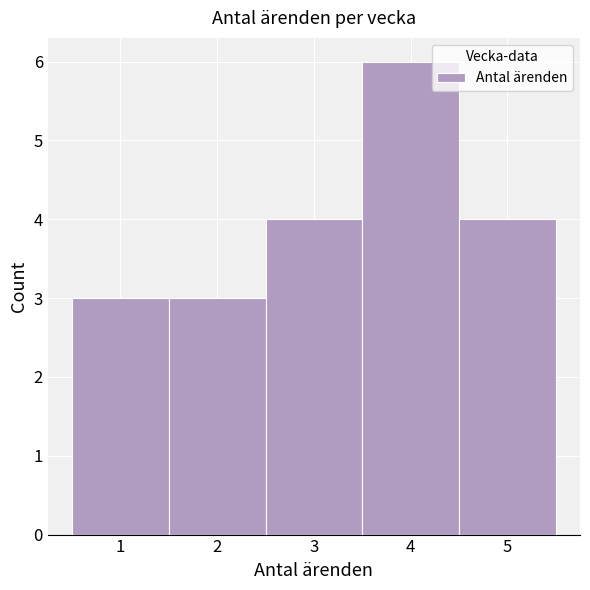

Reading left to right, transcribe this chart: for each bar, give the range it covers on the x-axis and its height. The values are not printed on the chart, so give them approximately, as read against the axis.

0.5 to 1.5: 3
1.5 to 2.5: 3
2.5 to 3.5: 4
3.5 to 4.5: 6
4.5 to 5.5: 4